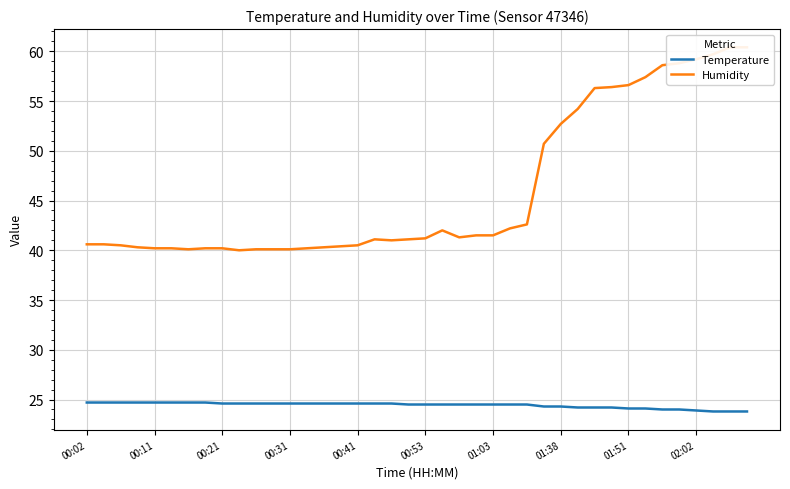

What is the minimum value for Temperature?

23.8